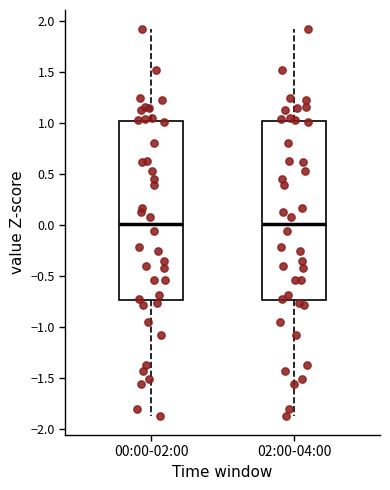

Where does the lower whisker of the box for 00:00-02:00 end on the y-axis? The values are not printed on the chart, so give them approximately, as read against the axis.

-1.85